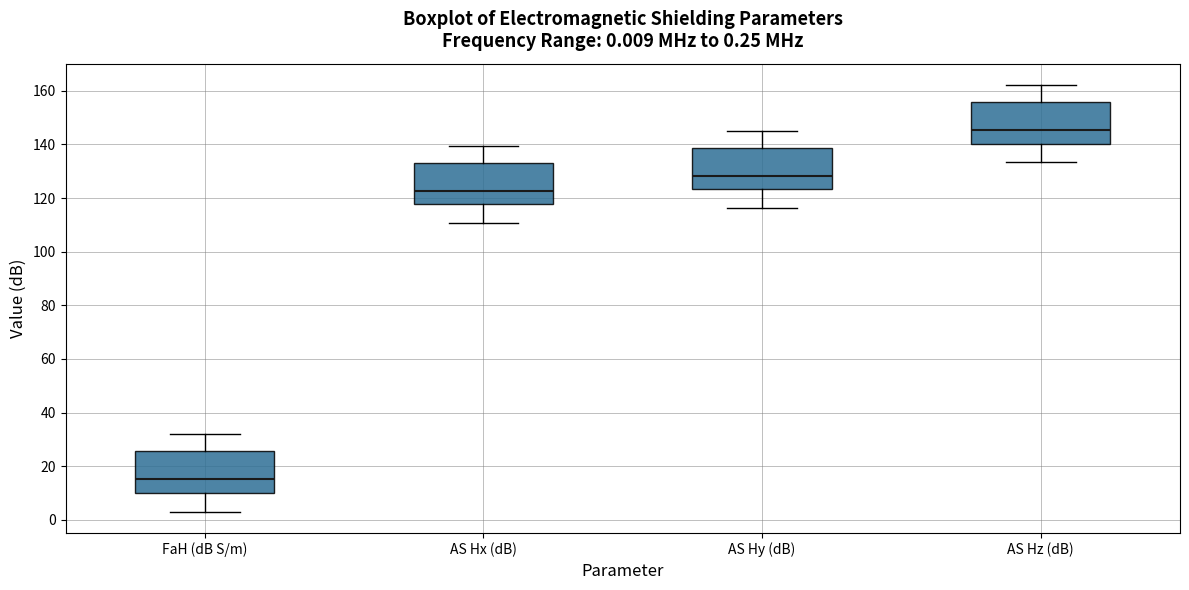

Which box has the highest median line?

AS Hz (dB)